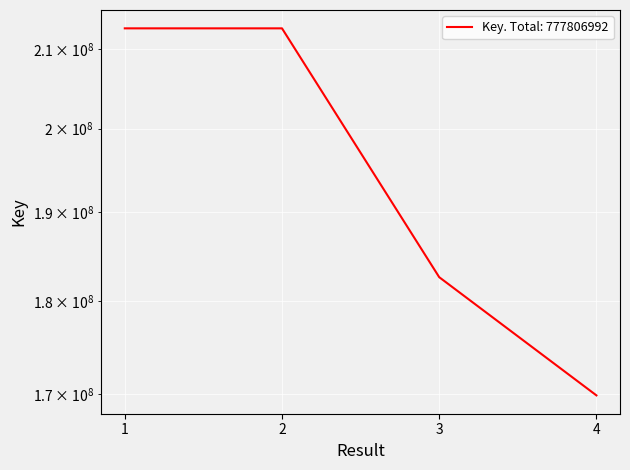

Which has a higher value, 3 or 2?

2